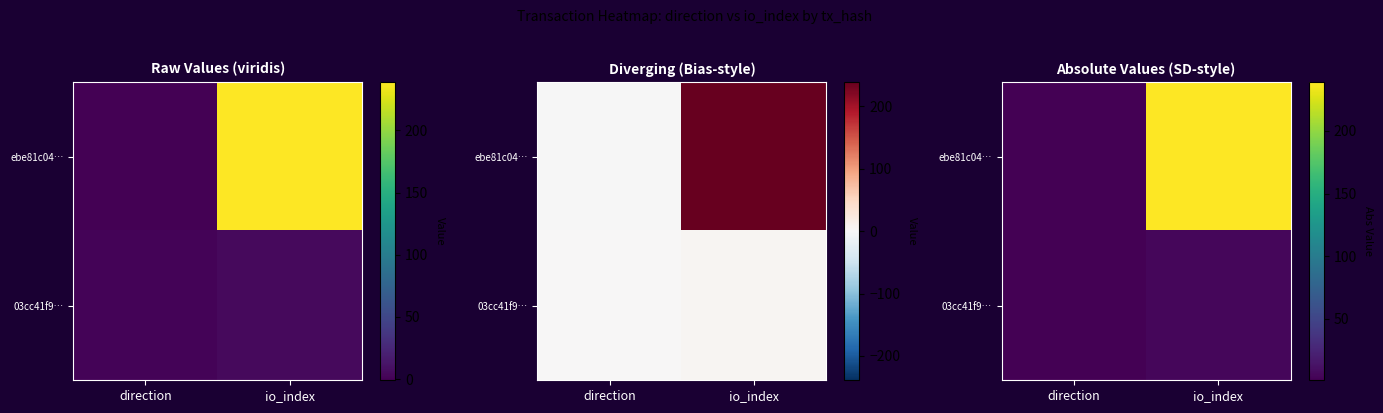

What is the greatest value displayed?

239